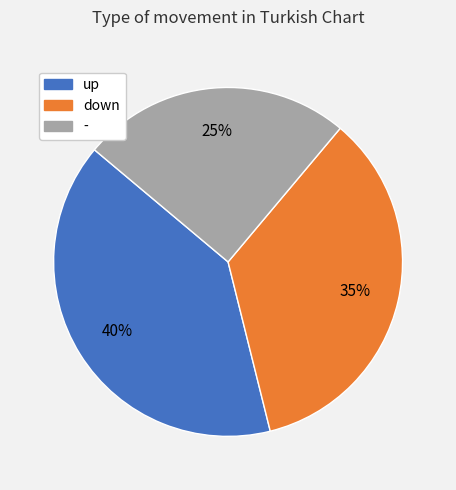

How many slices are in this pie chart?

3